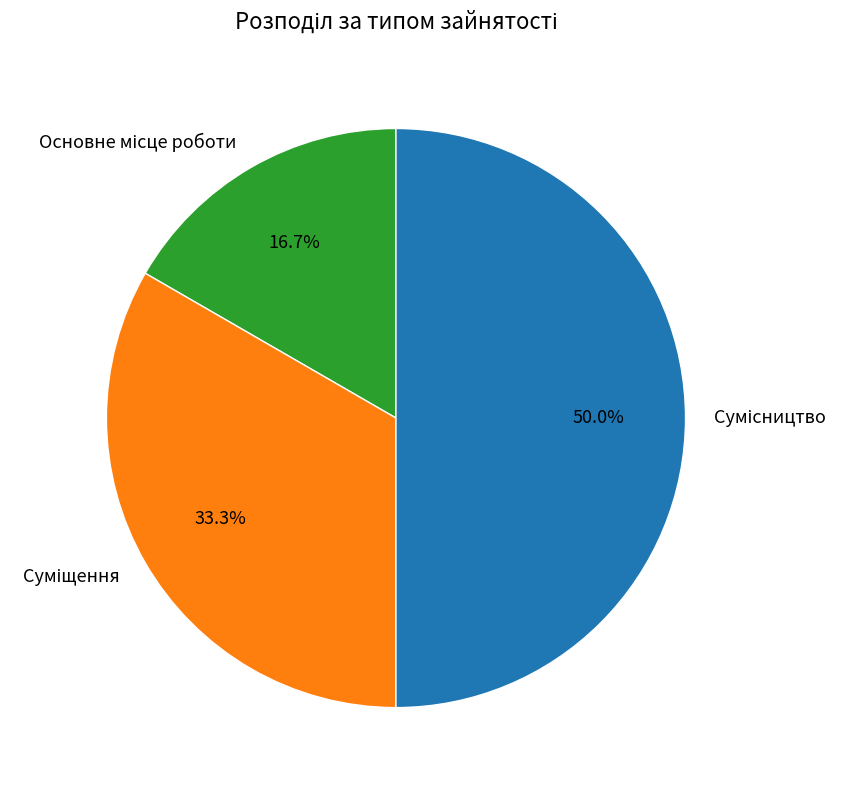

How many slices are in this pie chart?

3